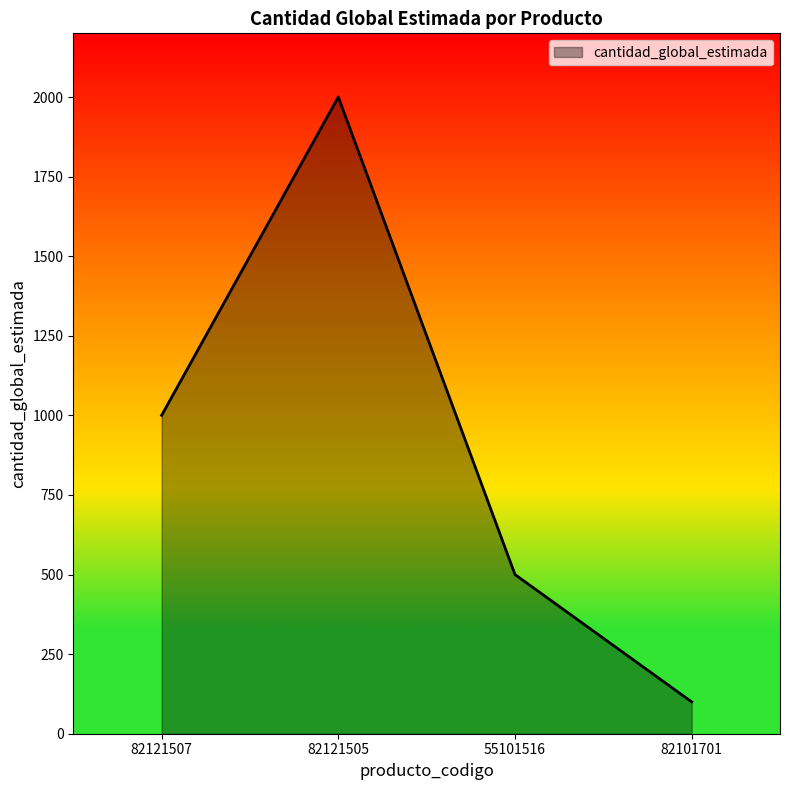

True or false: there are more than 0 points higher than both neighbors.

True